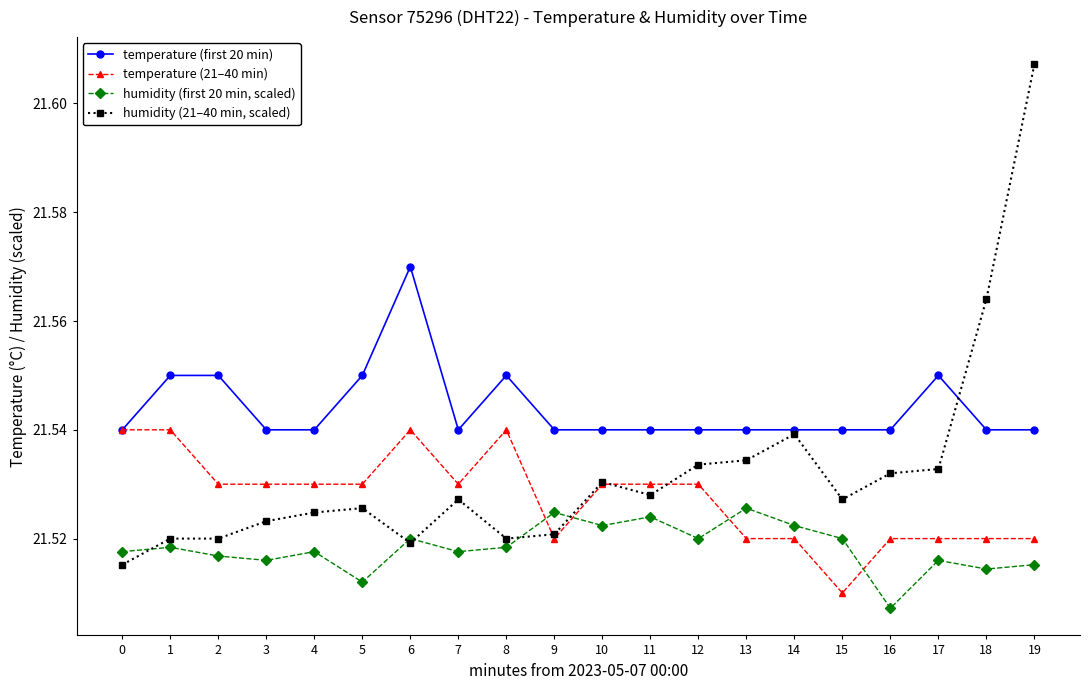

How many temperature (first 20 min) values are between 21 and 22?

20